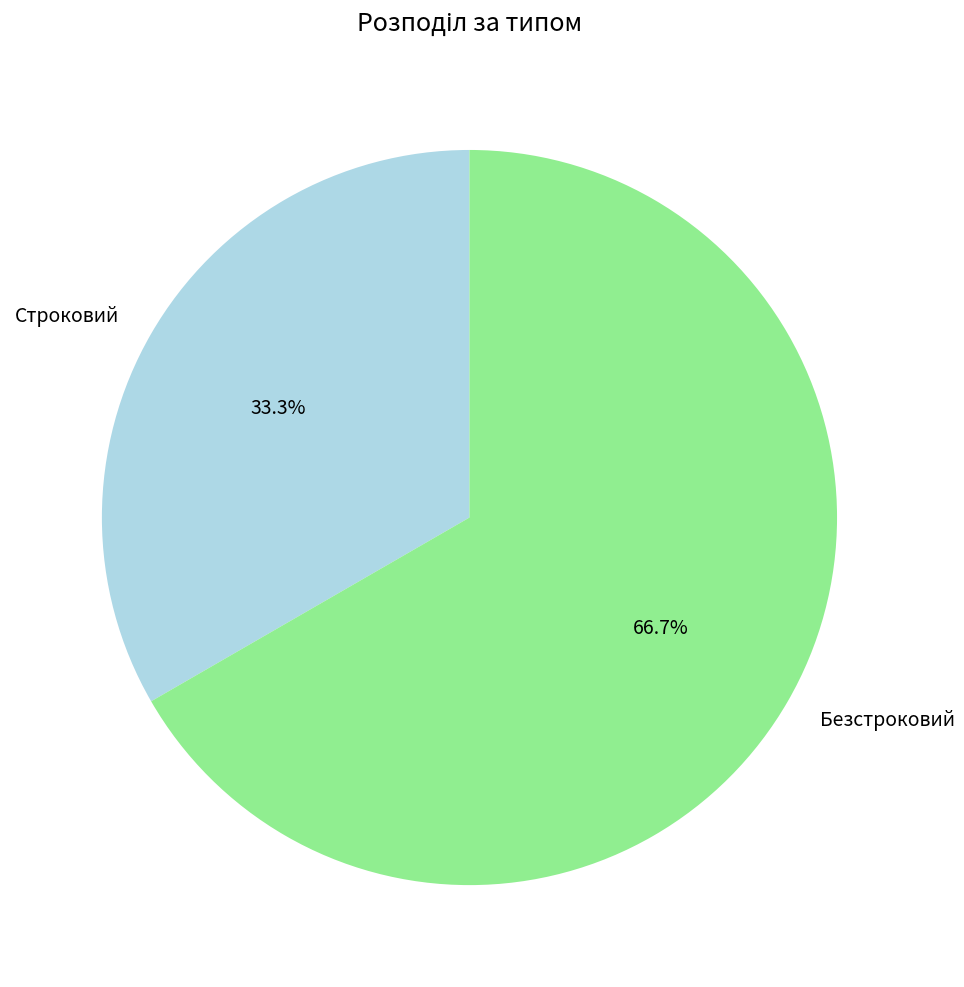

Is it true that Строковий is 33% of the pie?

True